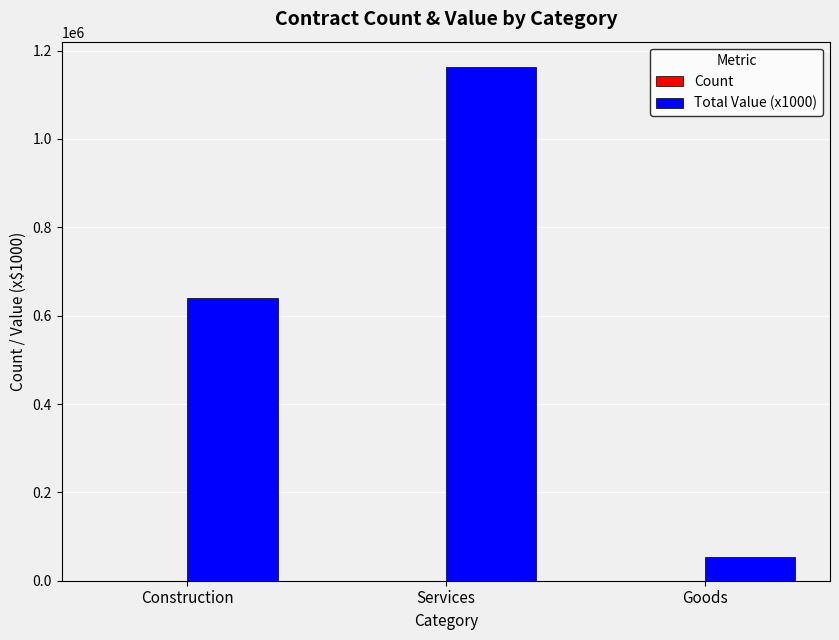

Does the chart contain stacked bars?

No